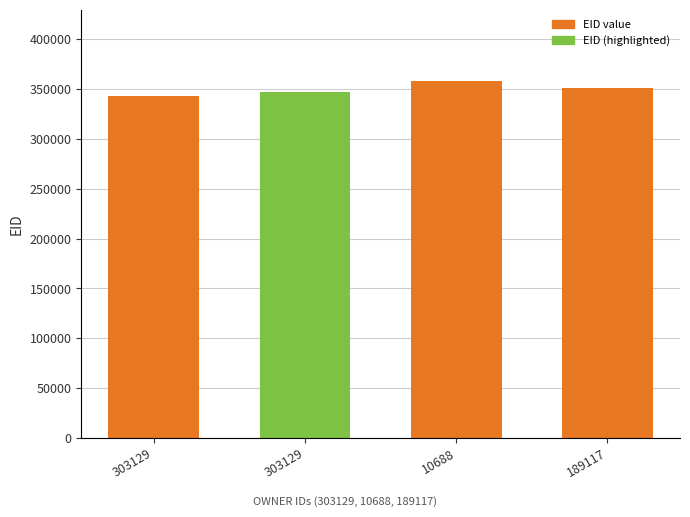

What is the label of the 1st bar from the left?

303129